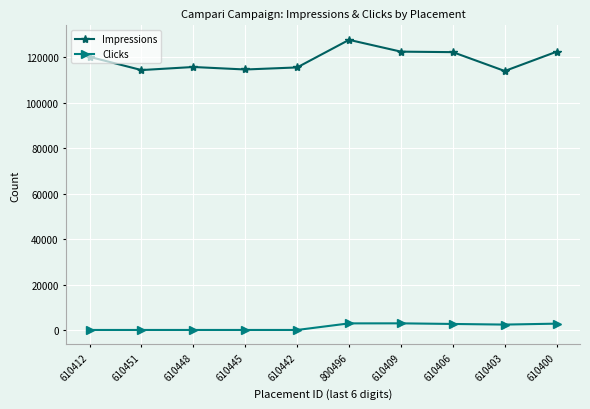

True or false: Impressions has more than 1 interior local peaks.

True